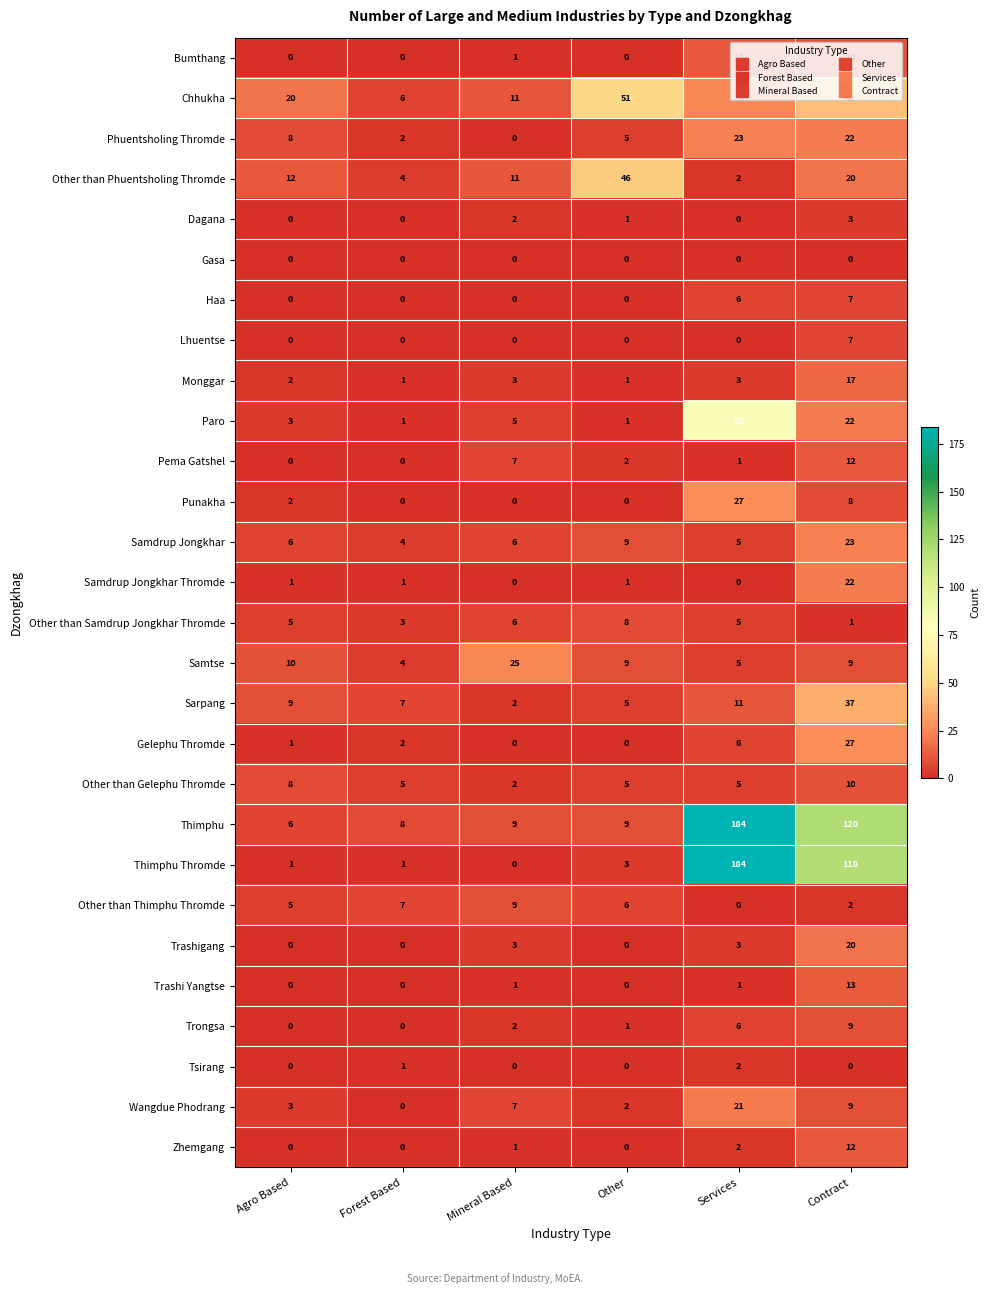

True or false: Wangdue Phodrang has a value of -8 at Forest Based.

False